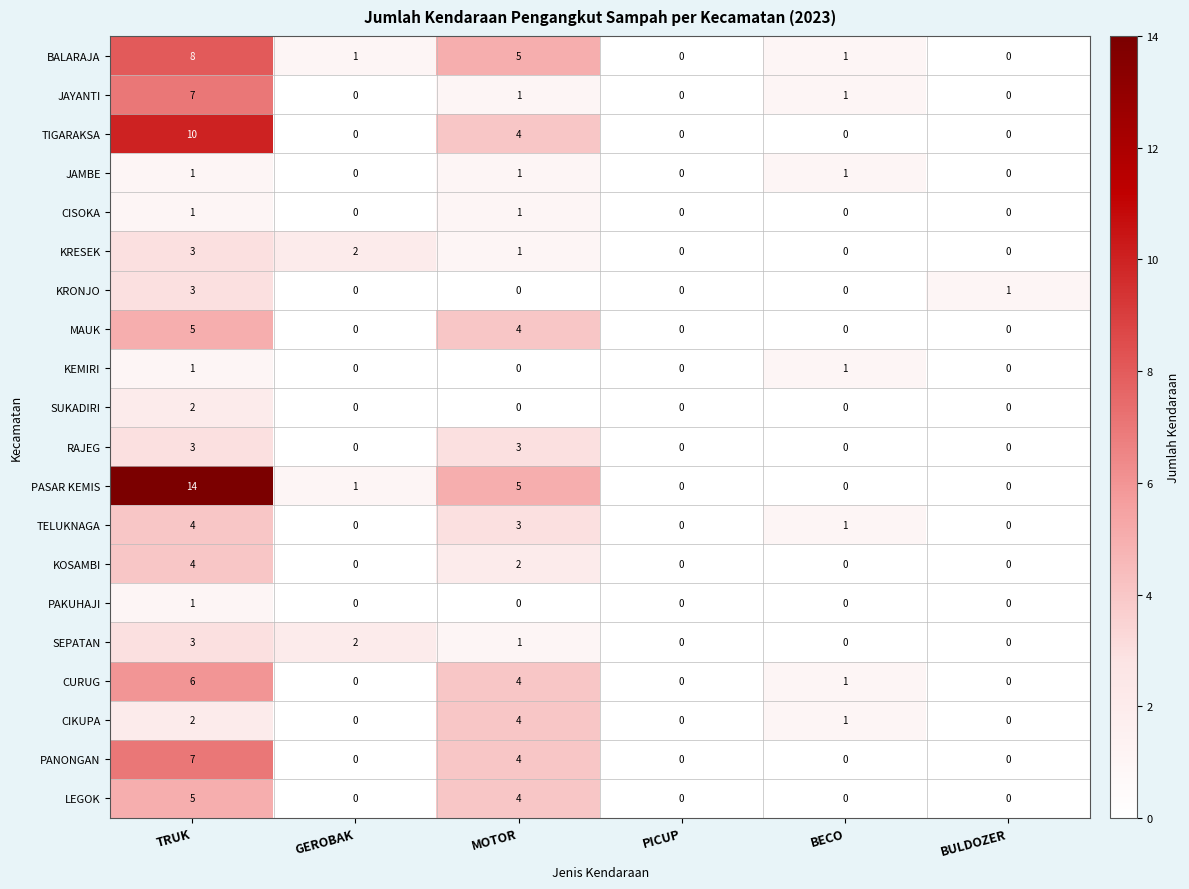

Which series has the largest total across all categories?

PASAR KEMIS